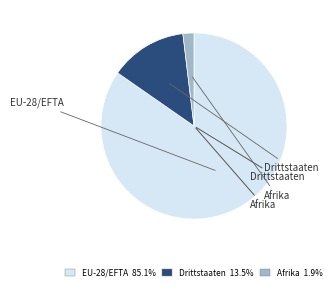

Is EU-28/EFTA the majority of the pie?

Yes